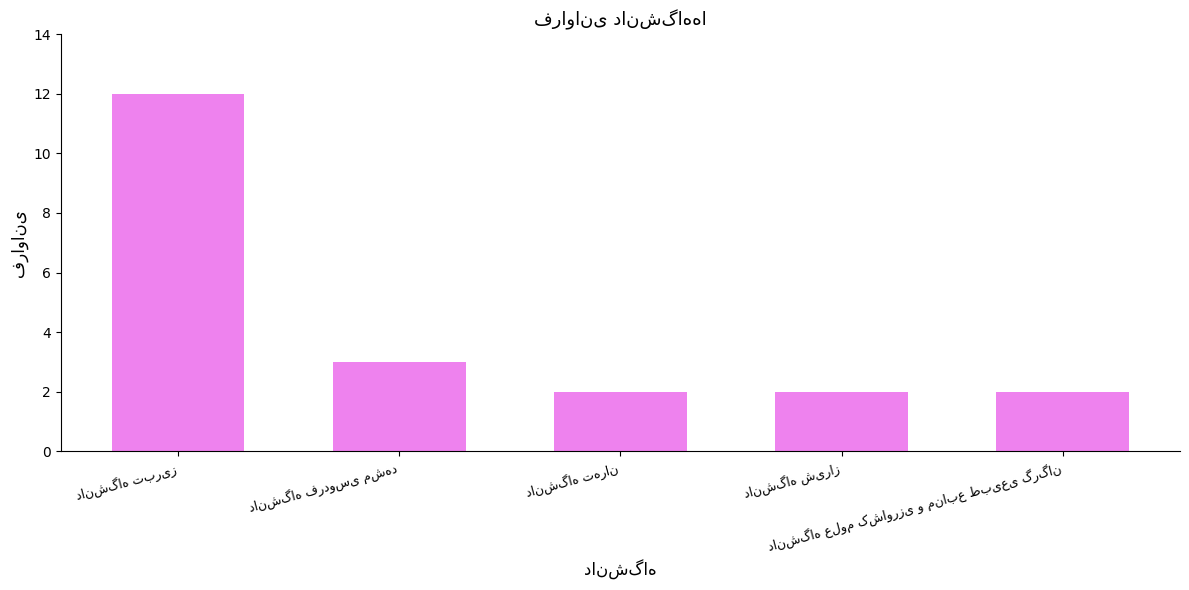

Reading right to left, transcribe all the data shown in this chart.

2	2	2	3	12